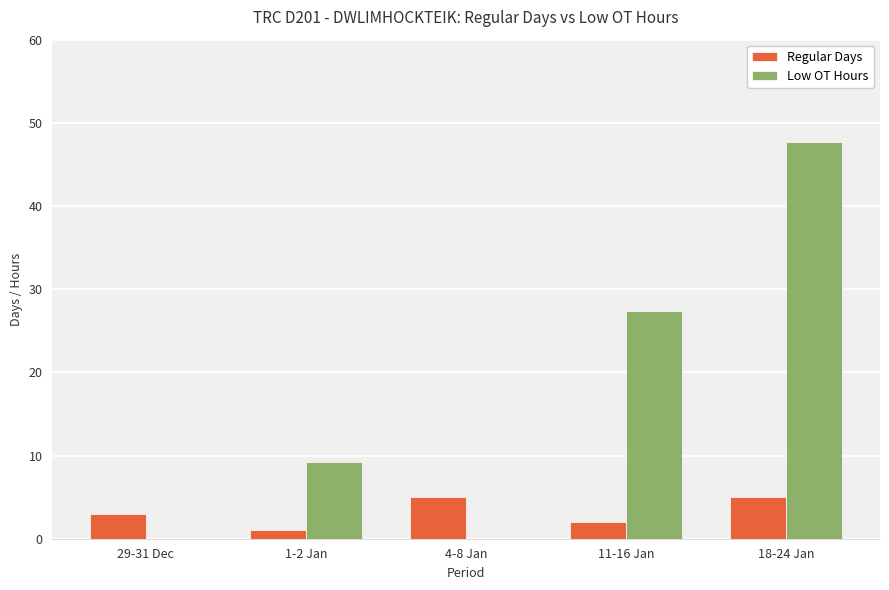

What is the total value across all series at 18-24 Jan?

52.7